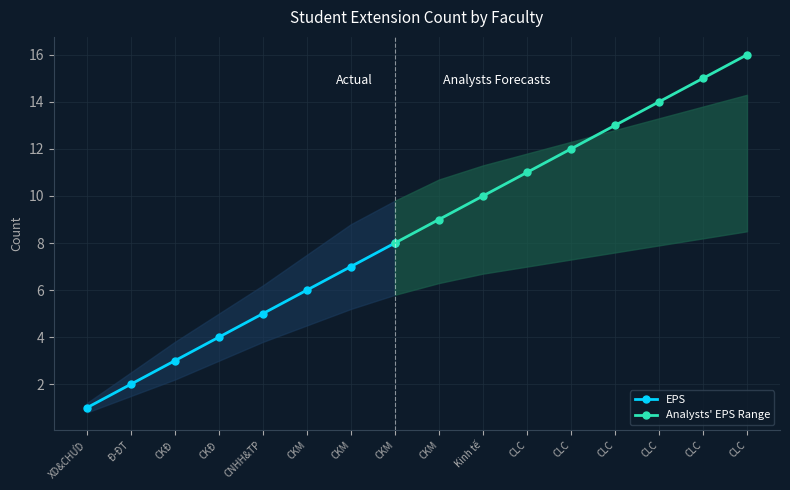

Is it true that EPS equals 9.0 at CKM?

True